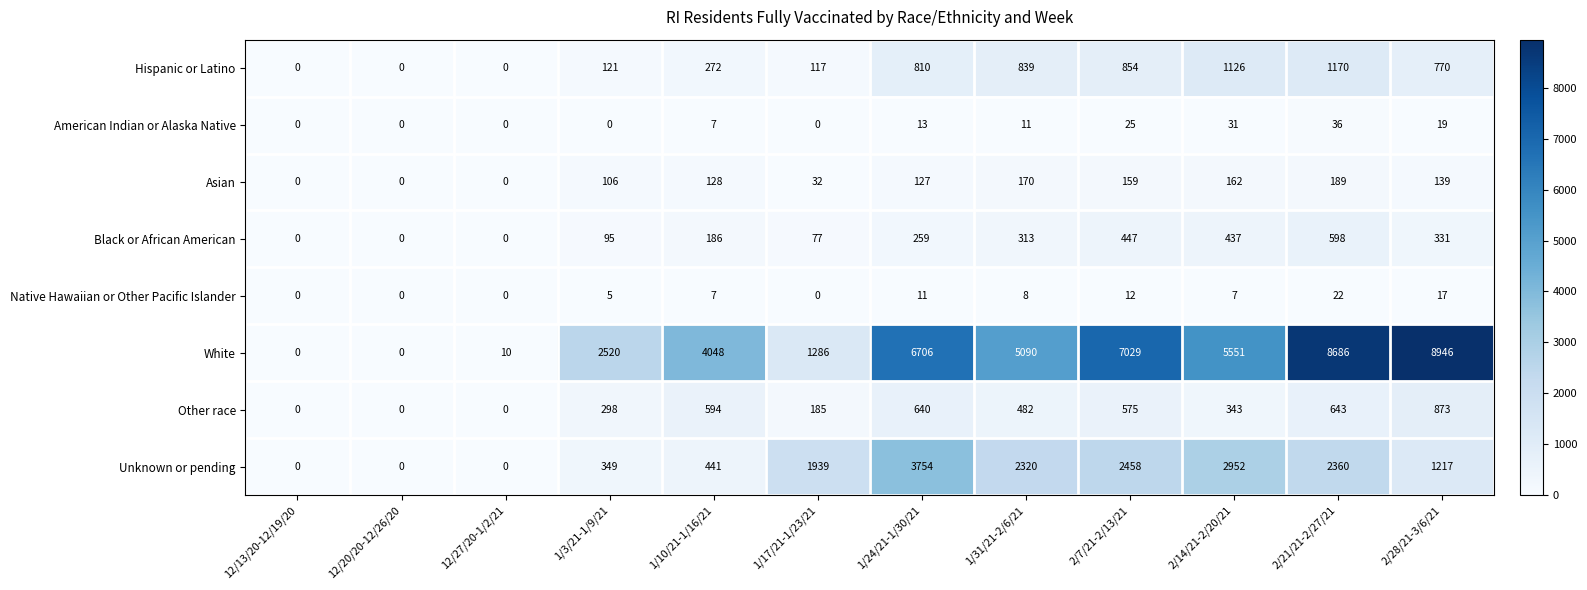

Where is Other race nearest to the value 436?

1/31/21-2/6/21